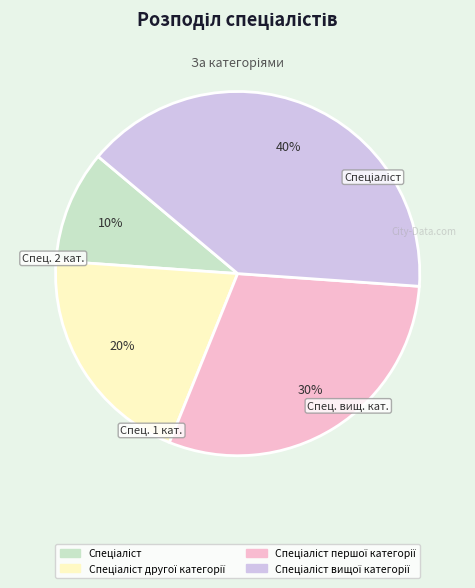

To the nearest percent, what is the difference between the largest and smallest slice percentages?

30%